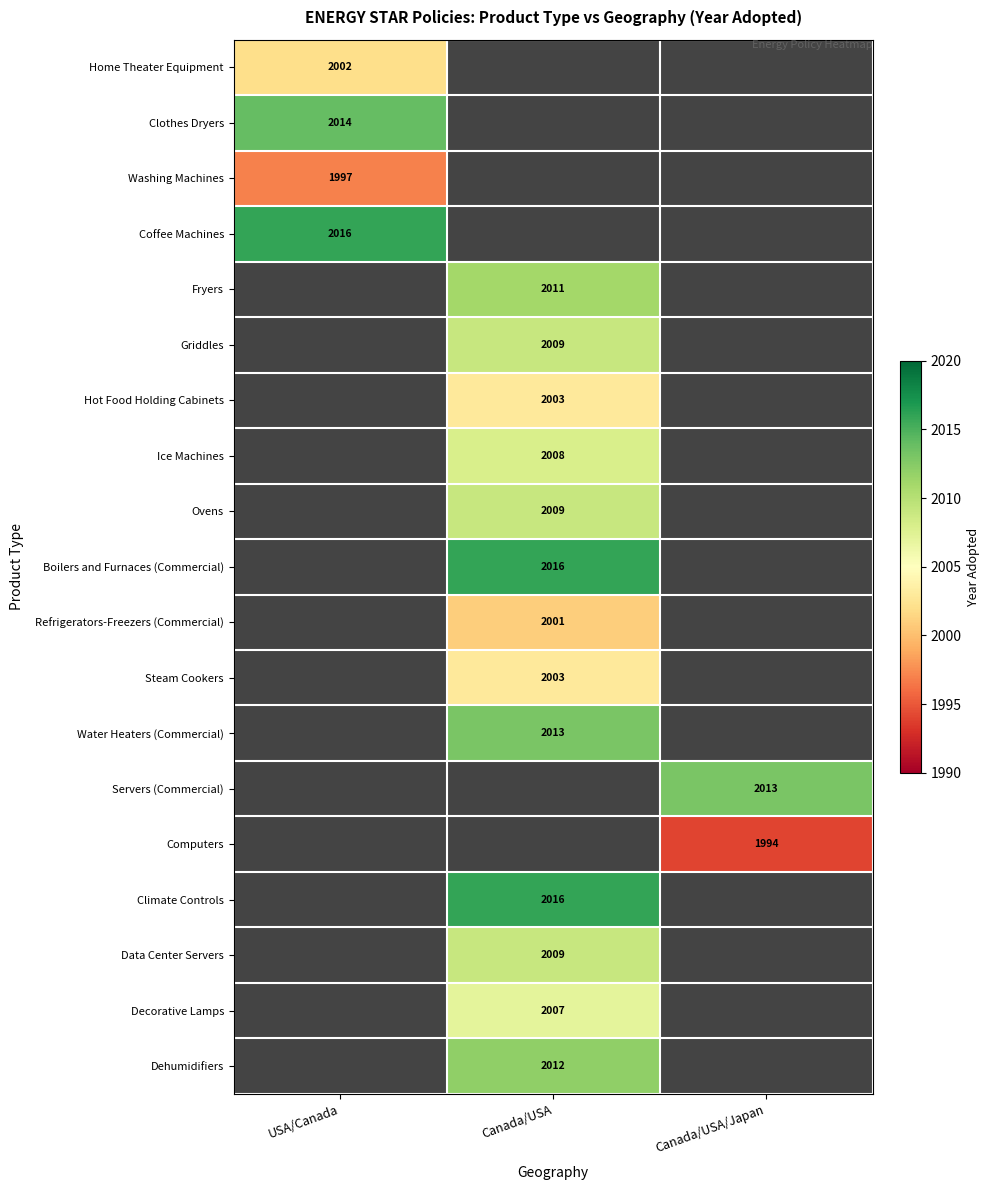

The value of Fryers at Canada/USA is 1218. True or false?

False